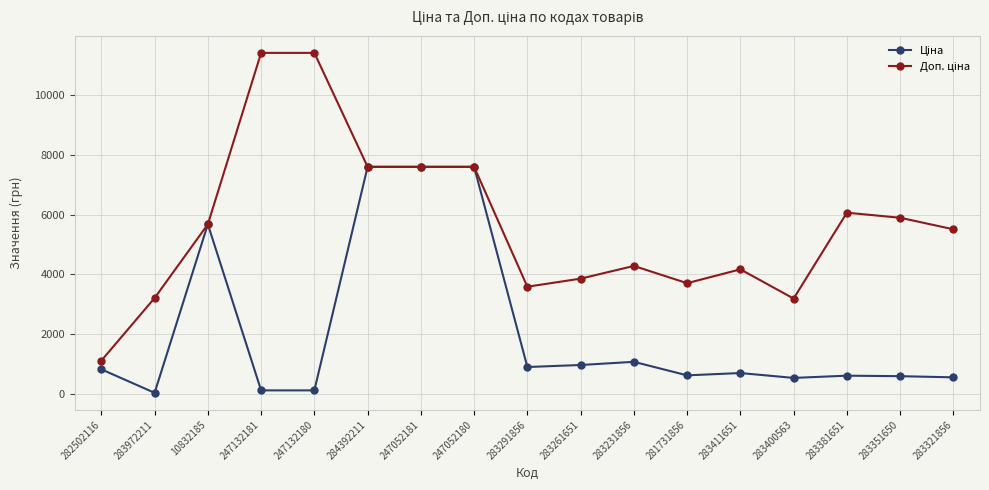

What is the total value across all series at 283291856?

4479.5